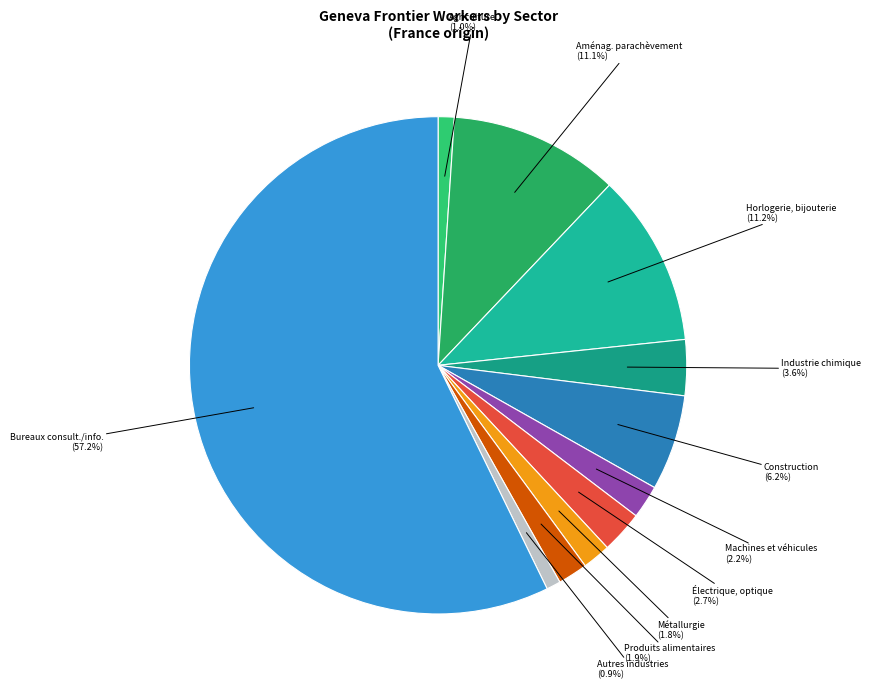

Count the number of slices in the pie.

11